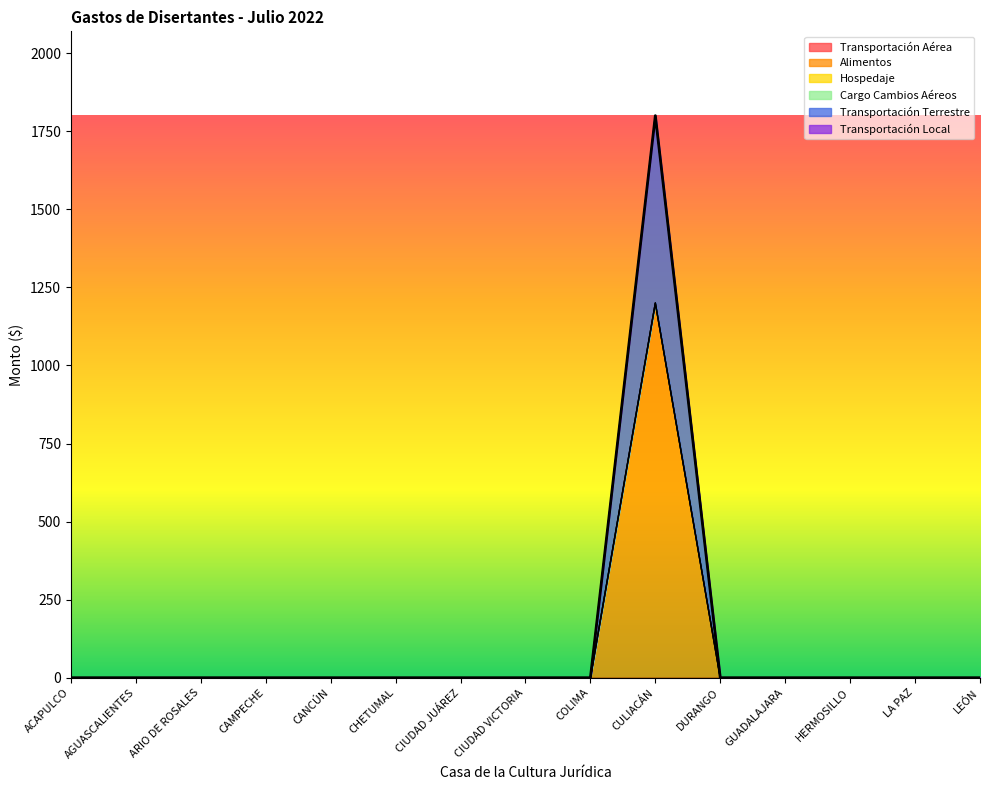

Reading right to left, list all the values displayed in this chart.

Transportación Aérea: LEÓN=0	LA PAZ=0	HERMOSILLO=0	GUADALAJARA=0	DURANGO=0	CULIACÁN=0	COLIMA=0	CIUDAD VICTORIA=0	CIUDAD JUÁREZ=0	CHETUMAL=0	CANCÚN=0	CAMPECHE=0	ARIO DE ROSALES=0	AGUASCALIENTES=0	ACAPULCO=0
Alimentos: LEÓN=0	LA PAZ=0	HERMOSILLO=0	GUADALAJARA=0	DURANGO=0	CULIACÁN=1200	COLIMA=0	CIUDAD VICTORIA=0	CIUDAD JUÁREZ=0	CHETUMAL=0	CANCÚN=0	CAMPECHE=0	ARIO DE ROSALES=0	AGUASCALIENTES=0	ACAPULCO=0
Hospedaje: LEÓN=0	LA PAZ=0	HERMOSILLO=0	GUADALAJARA=0	DURANGO=0	CULIACÁN=0	COLIMA=0	CIUDAD VICTORIA=0	CIUDAD JUÁREZ=0	CHETUMAL=0	CANCÚN=0	CAMPECHE=0	ARIO DE ROSALES=0	AGUASCALIENTES=0	ACAPULCO=0
Cargo Cambios Aéreos: LEÓN=0	LA PAZ=0	HERMOSILLO=0	GUADALAJARA=0	DURANGO=0	CULIACÁN=0	COLIMA=0	CIUDAD VICTORIA=0	CIUDAD JUÁREZ=0	CHETUMAL=0	CANCÚN=0	CAMPECHE=0	ARIO DE ROSALES=0	AGUASCALIENTES=0	ACAPULCO=0
Transportación Terrestre: LEÓN=0	LA PAZ=0	HERMOSILLO=0	GUADALAJARA=0	DURANGO=0	CULIACÁN=600	COLIMA=0	CIUDAD VICTORIA=0	CIUDAD JUÁREZ=0	CHETUMAL=0	CANCÚN=0	CAMPECHE=0	ARIO DE ROSALES=0	AGUASCALIENTES=0	ACAPULCO=0
Transportación Local: LEÓN=0	LA PAZ=0	HERMOSILLO=0	GUADALAJARA=0	DURANGO=0	CULIACÁN=0	COLIMA=0	CIUDAD VICTORIA=0	CIUDAD JUÁREZ=0	CHETUMAL=0	CANCÚN=0	CAMPECHE=0	ARIO DE ROSALES=0	AGUASCALIENTES=0	ACAPULCO=0